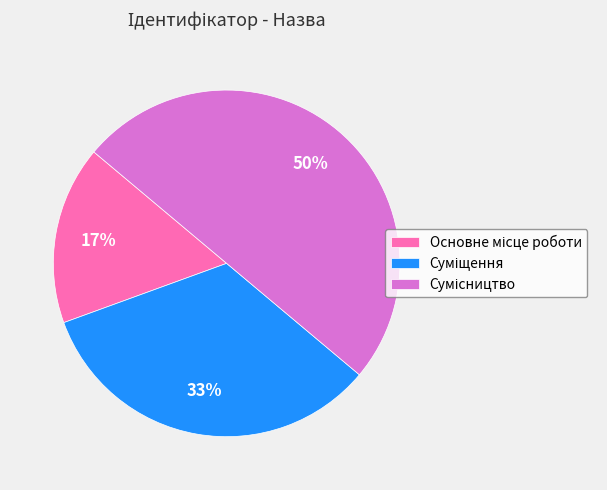

How many segments does this pie chart have?

3